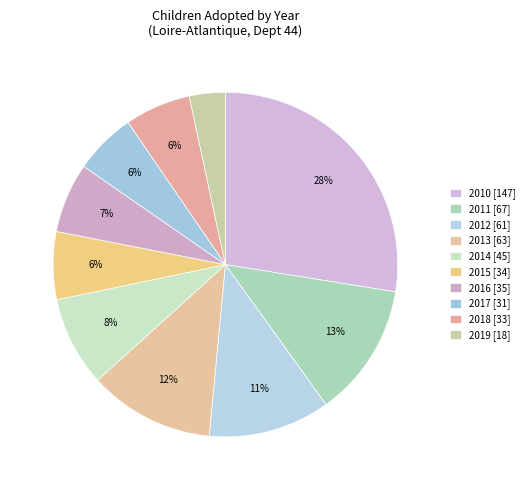

How many segments does this pie chart have?

10